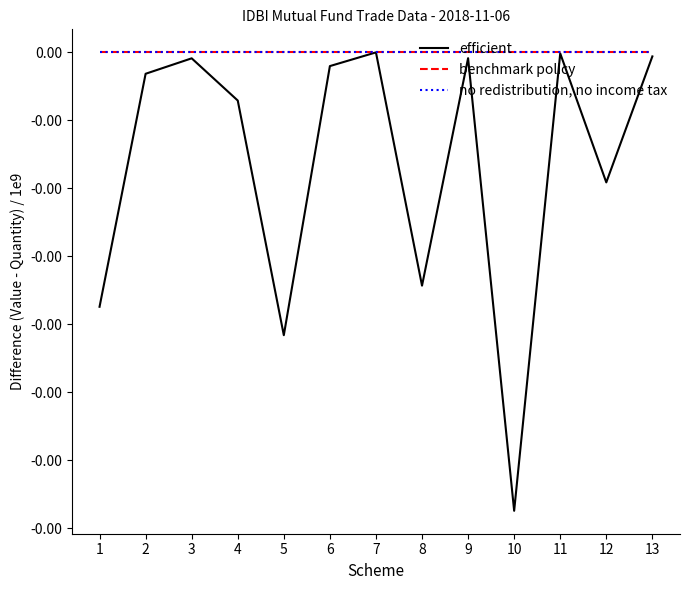

Which series changed the most between 1 and 7?

efficient